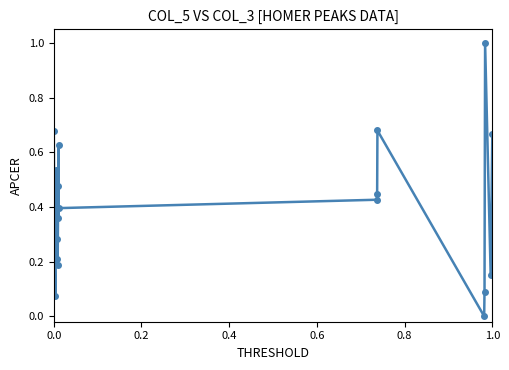

What is the maximum value shown in the chart?

1.0